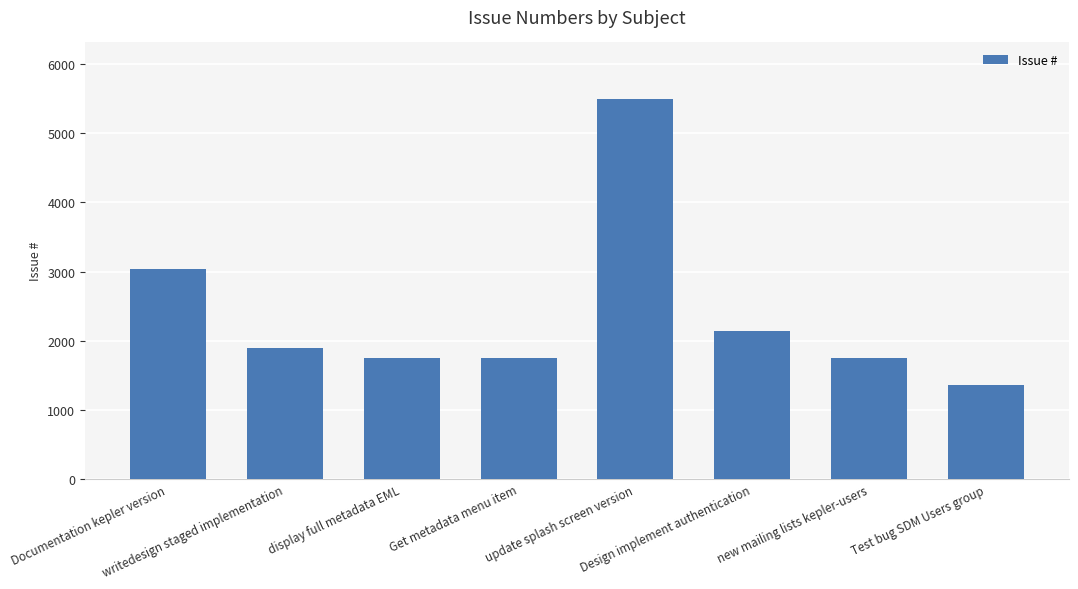

What is the difference between the maximum and minimum values?

4131